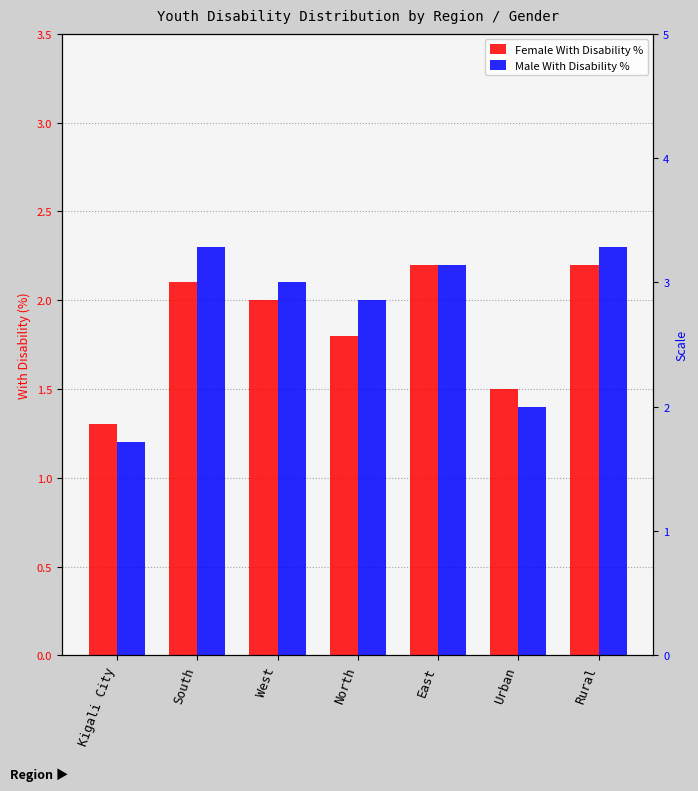

What is the value of the Female With Disability % bar at the 2nd from the left?

2.1